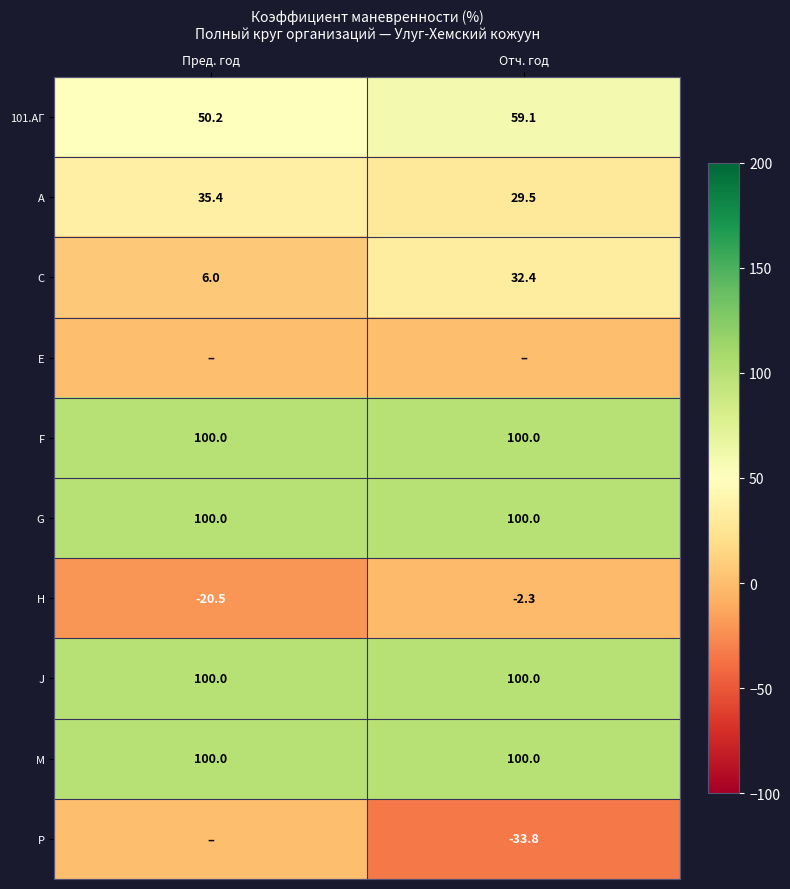

The value of 101.АГ at Отч. год is 59.1. True or false?

True